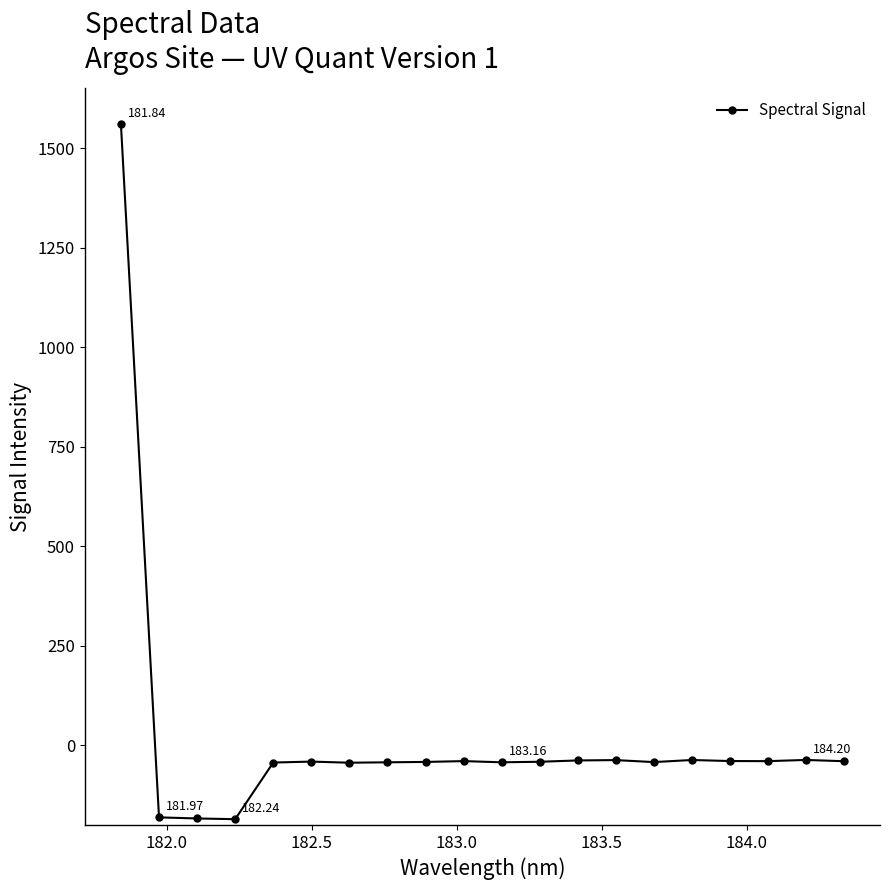

True or false: there are more than 0 points higher than both neighbors.

True